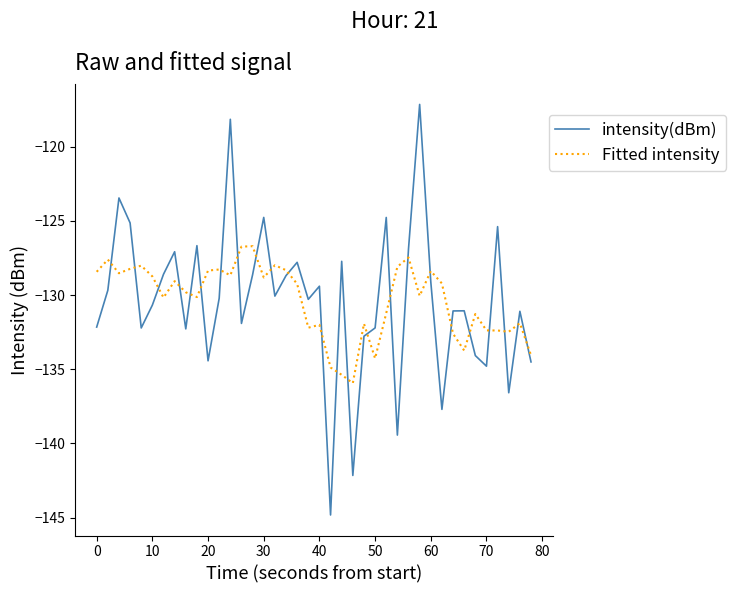

What is the difference between the maximum and minimum values in the intensity(dBm) series?

27.7